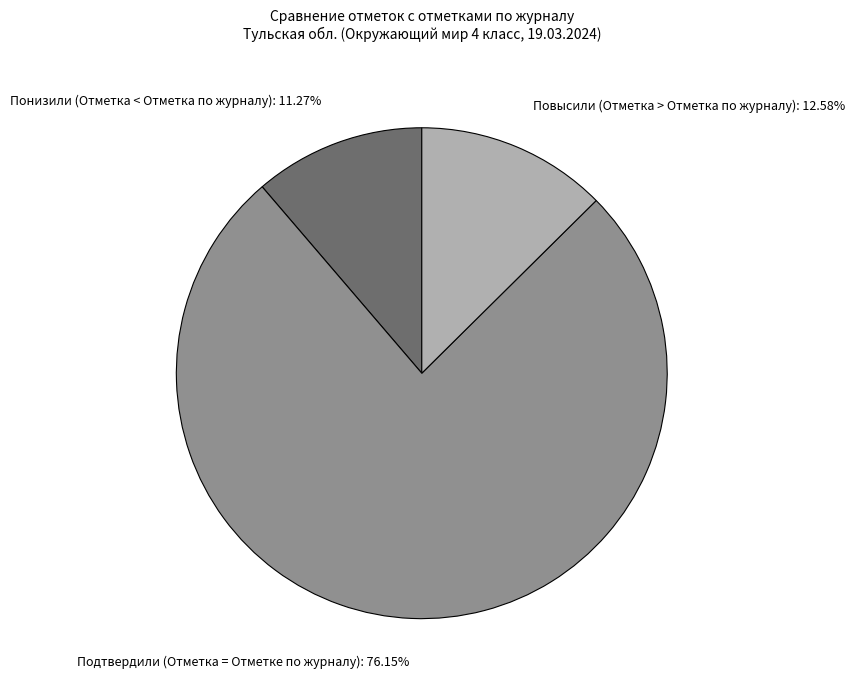

What is the largest slice in the pie chart?

Подтвердили (Отметка = Отметке по журналу)